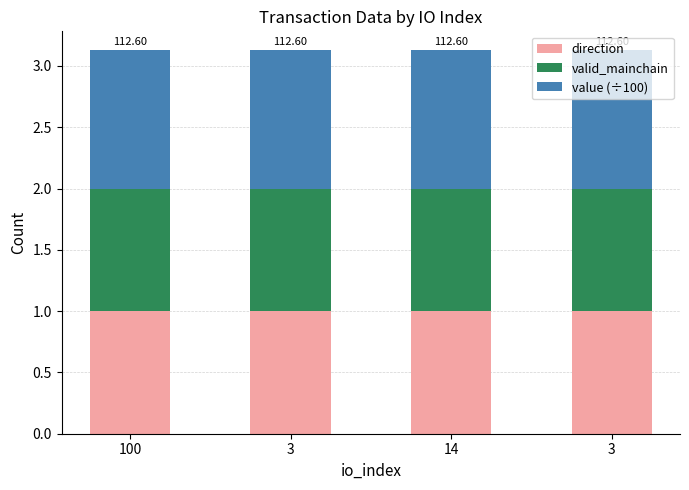

The value of value (÷100) at 3 is 1.1. True or false?

True